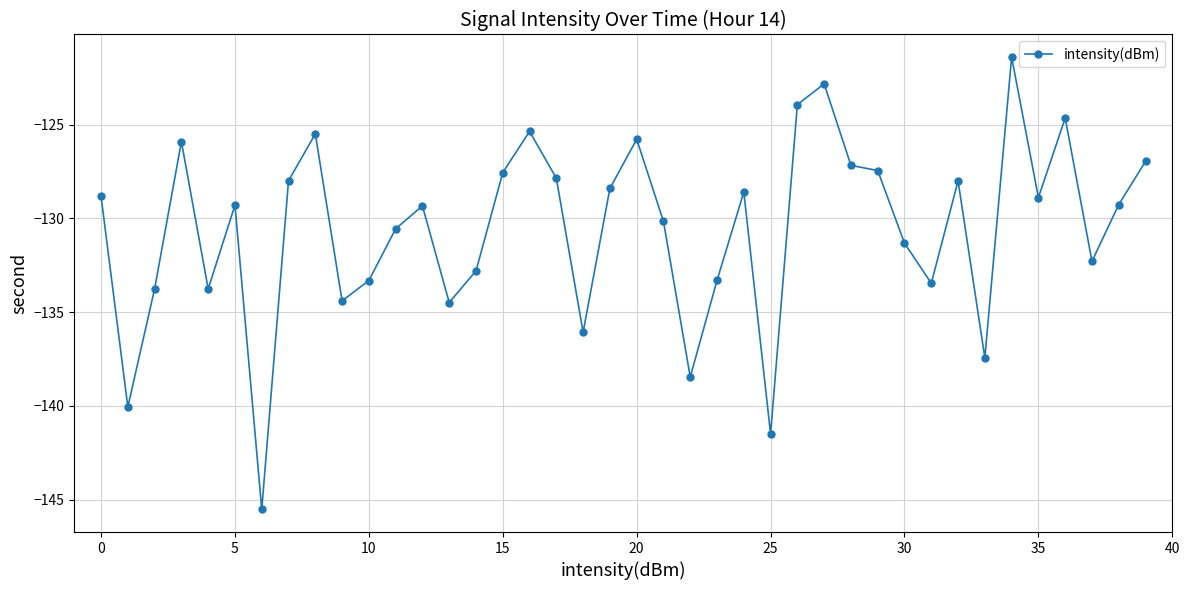

What is the maximum value shown in the chart?

-121.4